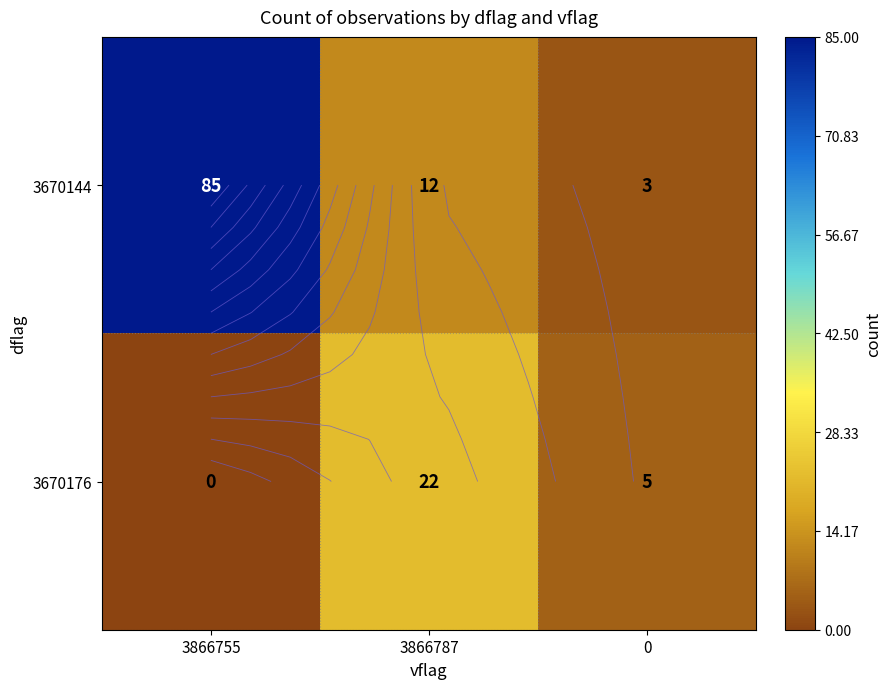

Is the value of 3670144 at 3866787 greater than the value of 3670176 at 3866755?

Yes